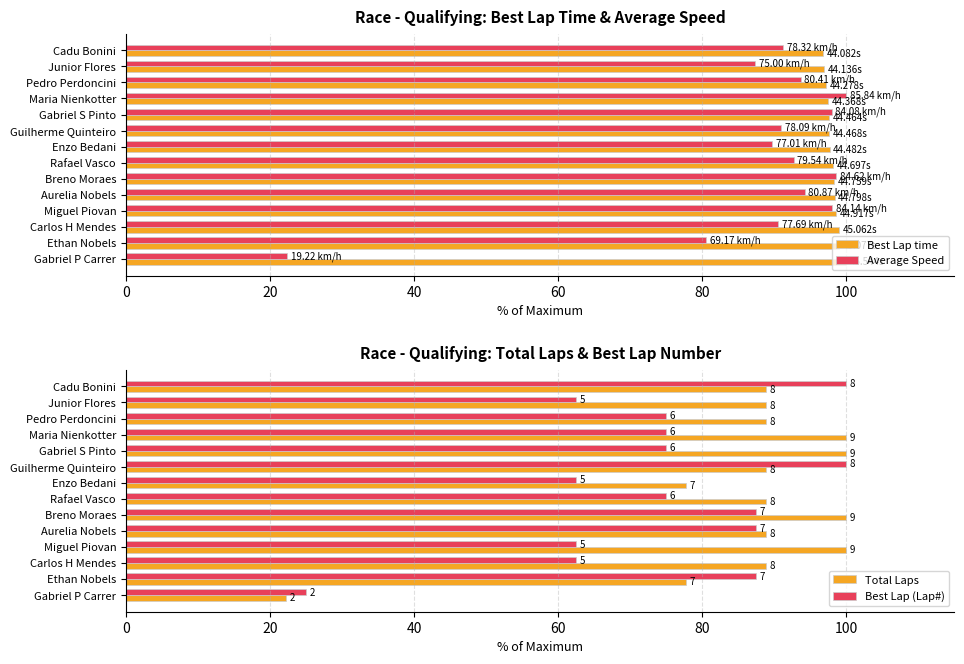

What is the difference between the Average Speed values at Miguel Piovan and Enzo Bedani?

8.3